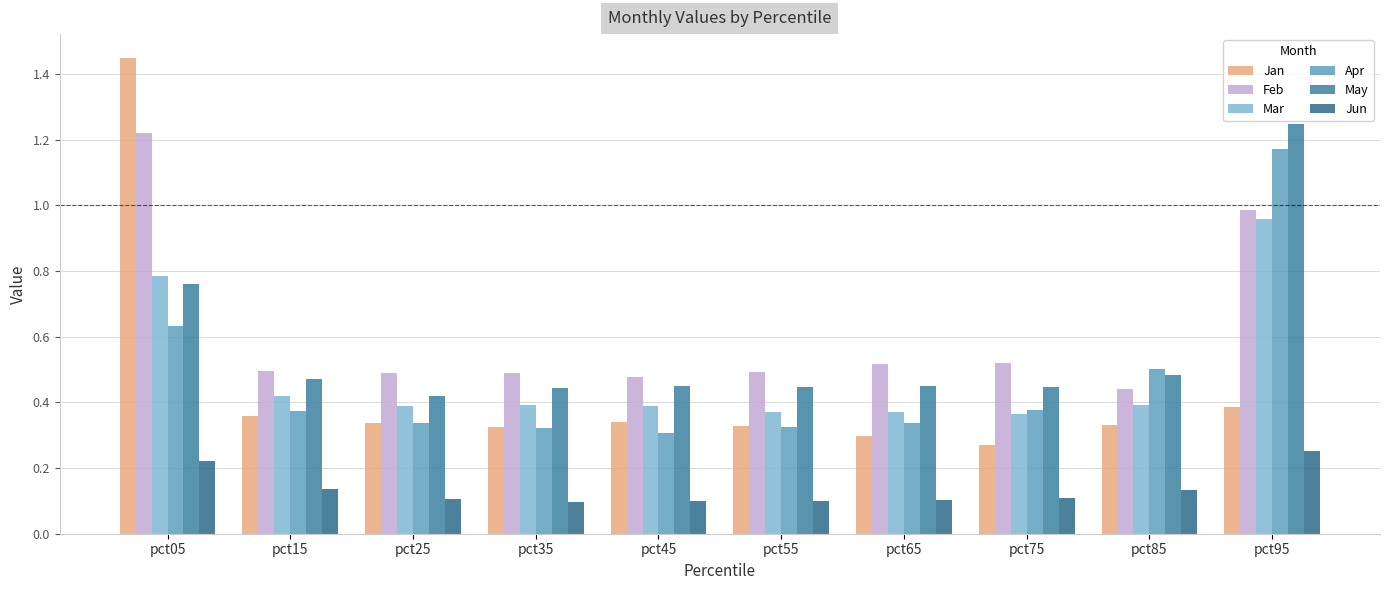

Which label corresponds to the largest value in the chart?

pct05